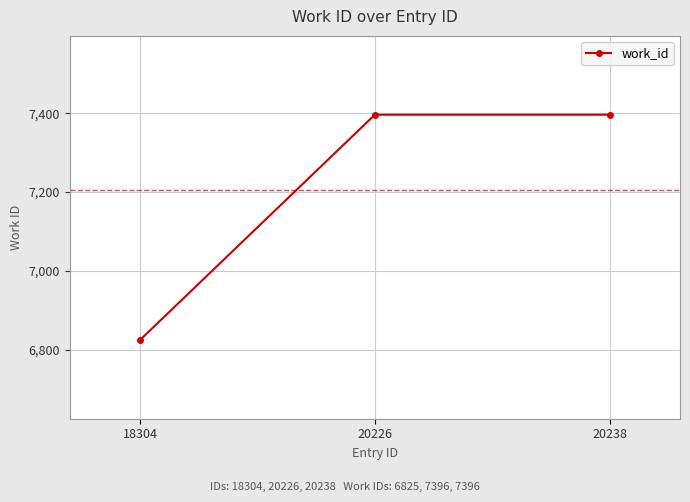

True or false: the data shows 3489 at 20226.

False